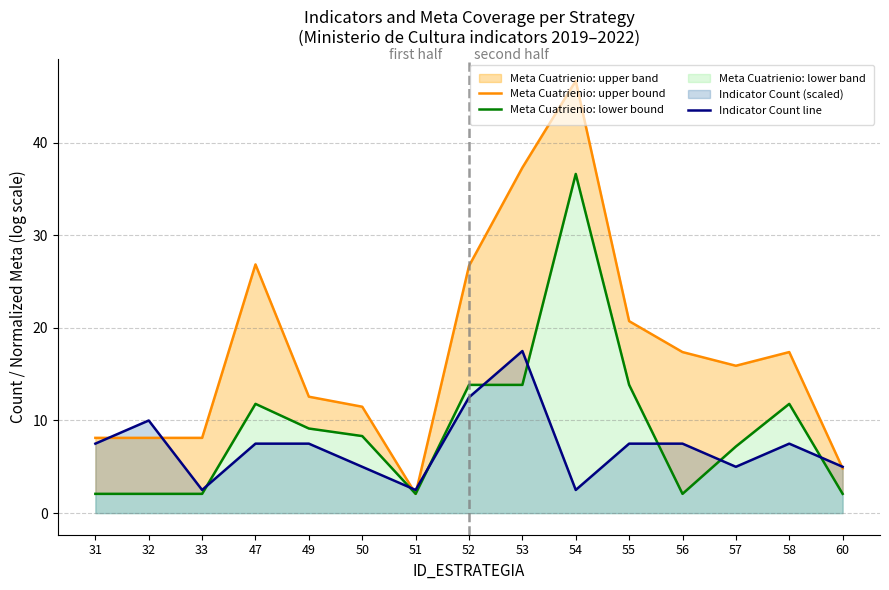

Is it true that Indicator Count line equals 17.5 at 53?

True